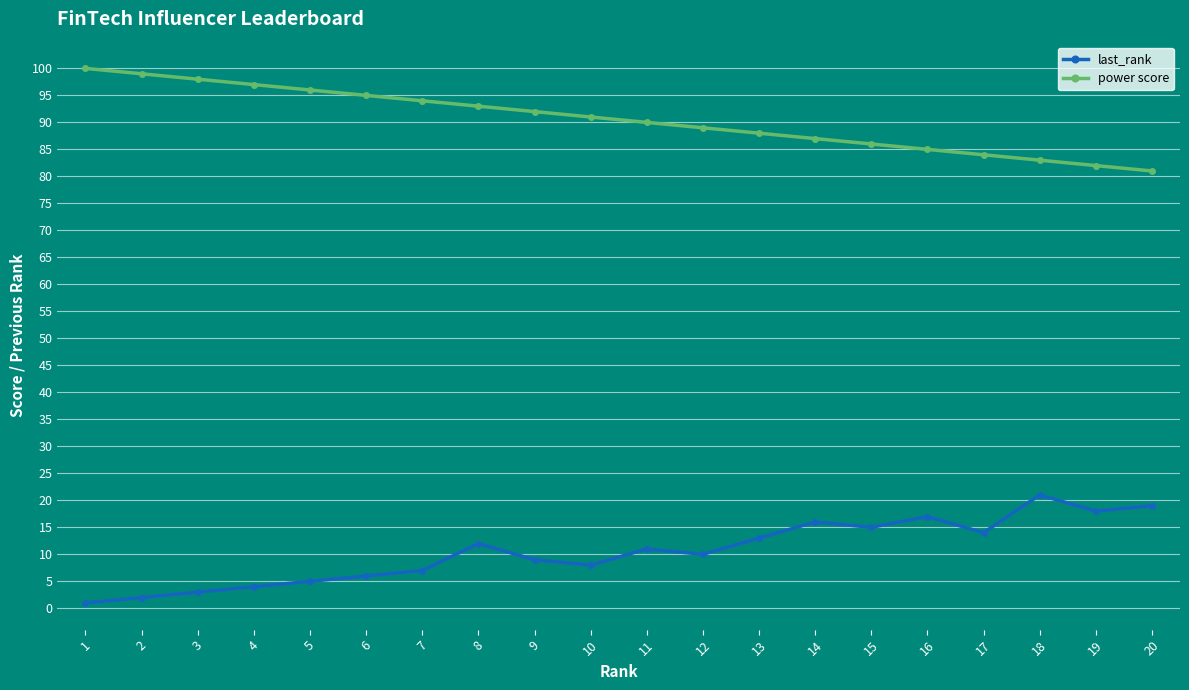

What is the sum of all last_rank values?

211